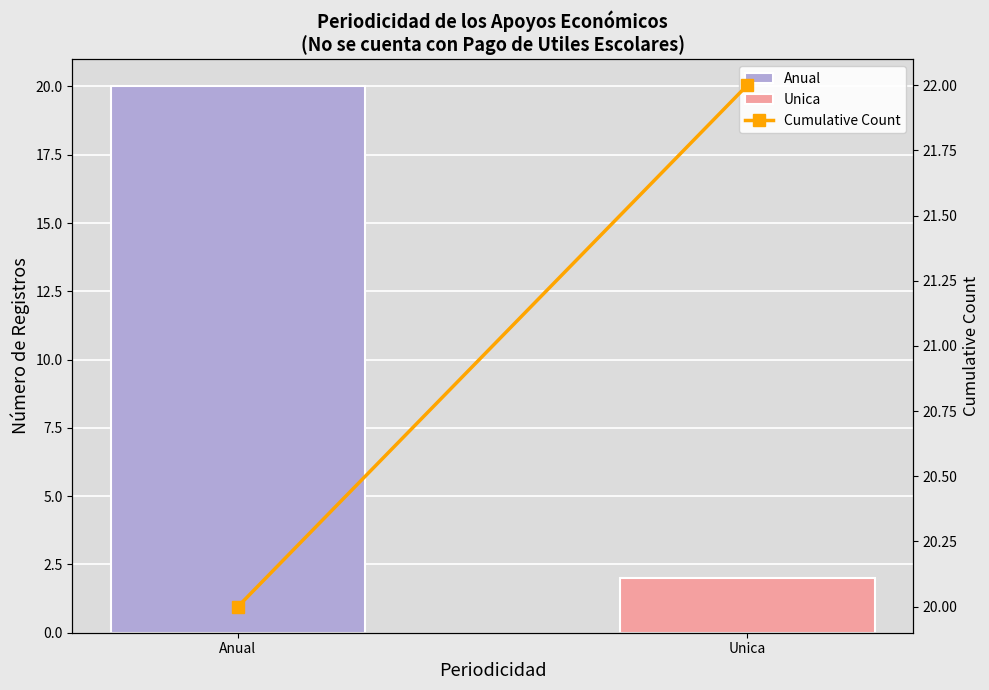

What is the label of the 2nd bar from the left?

Unica